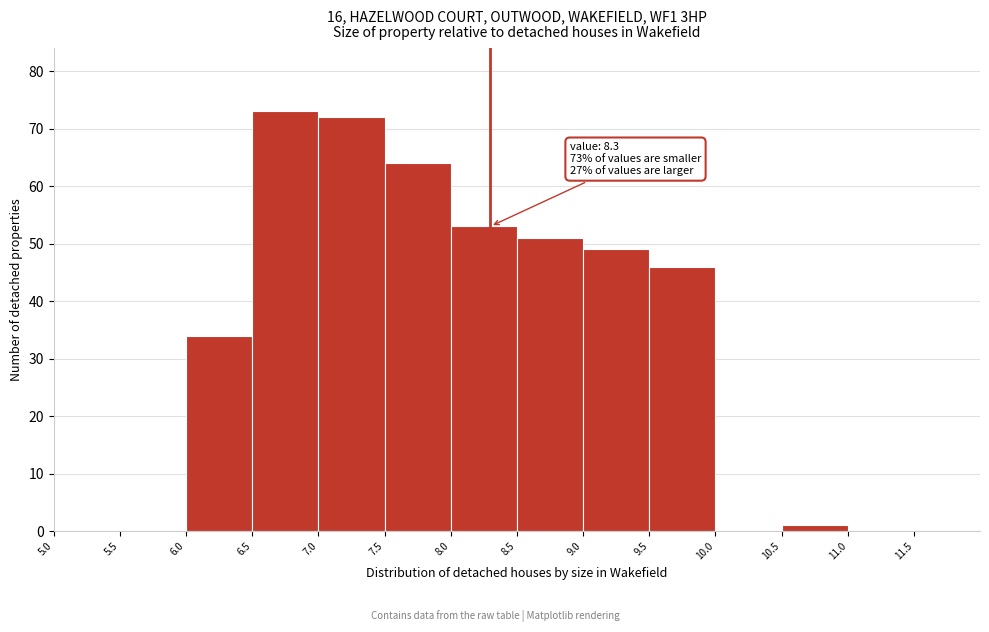

Which range on the x-axis has the tallest bar?

6.5 to 7.0